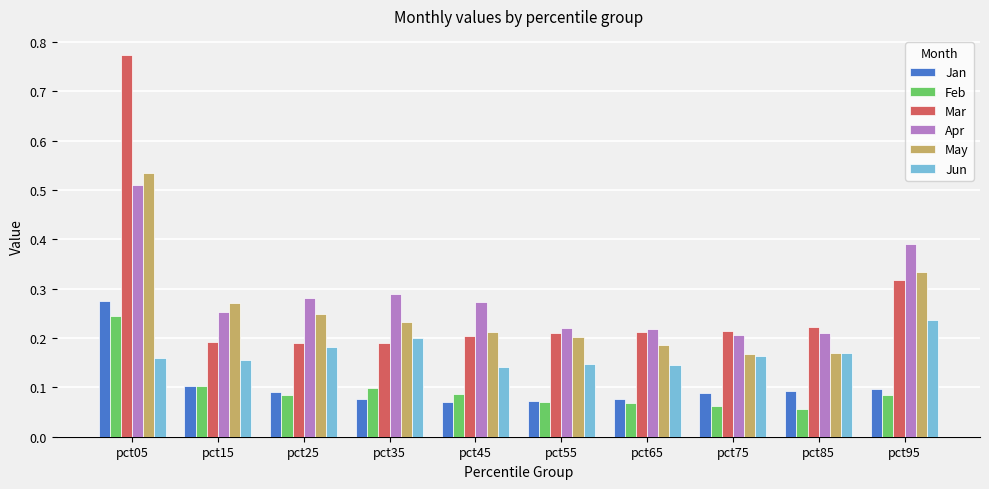

Which category has the highest value in the May series?

pct05